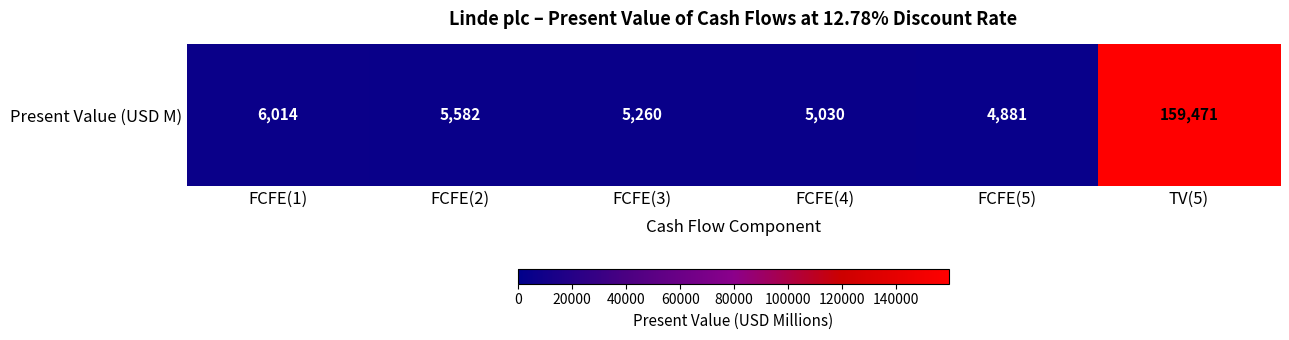

What is the average value?

31040